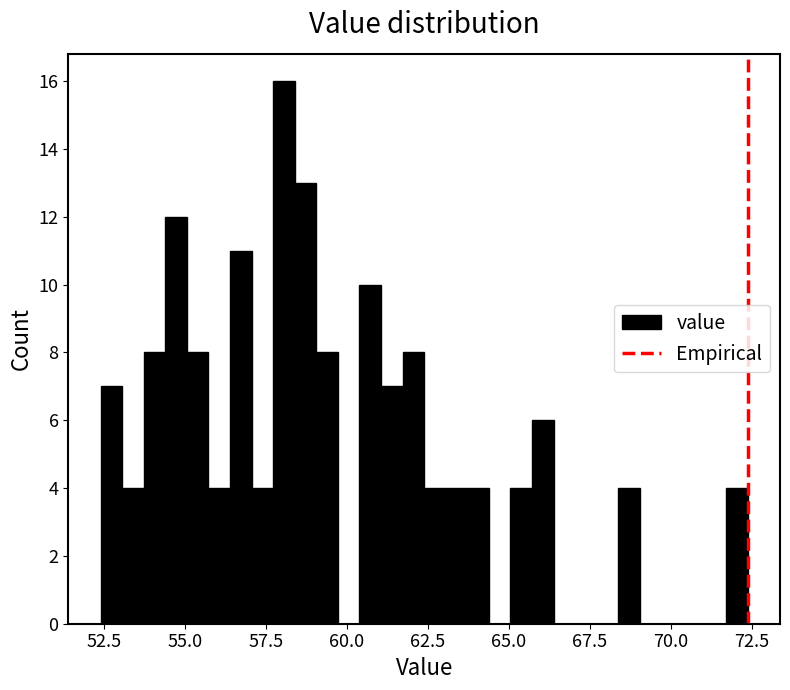

Around what value on the x-axis is the tallest bar? Give the approximate position of its centre, as read against the axis.

58.0